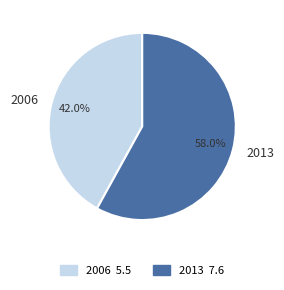

What percentage is the 2013 slice, to the nearest percent?

58%